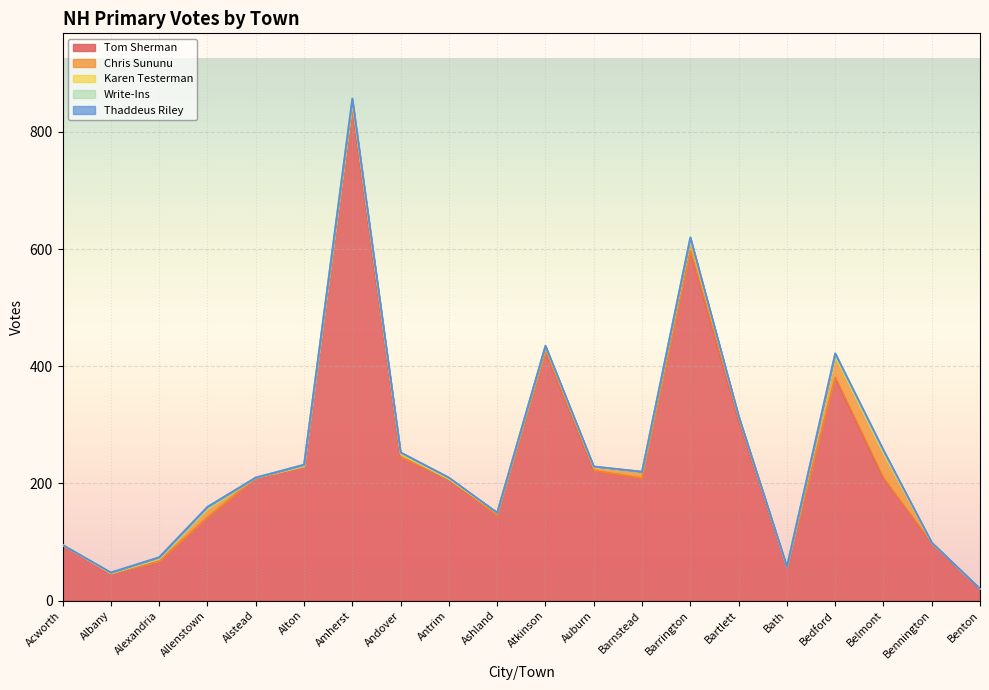

In Tom Sherman, how many points are lower than both neighbors (excluding endpoints)?

4